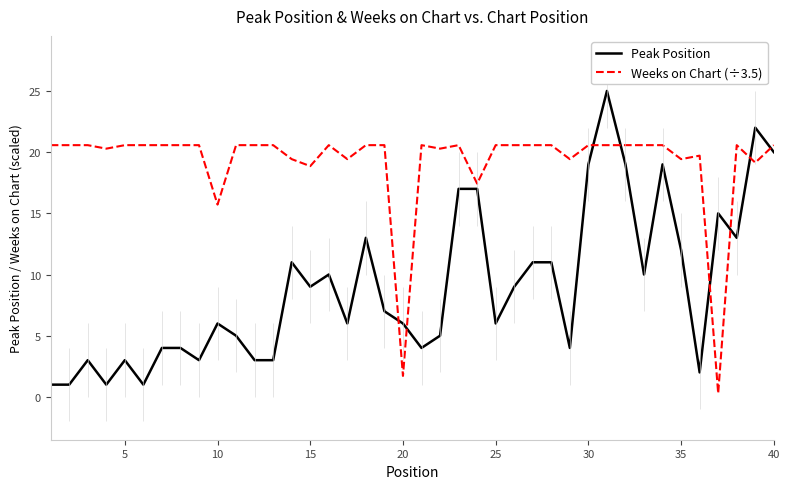

What are all the series names shown in the legend?

Peak Position, Weeks on Chart (÷3.5)